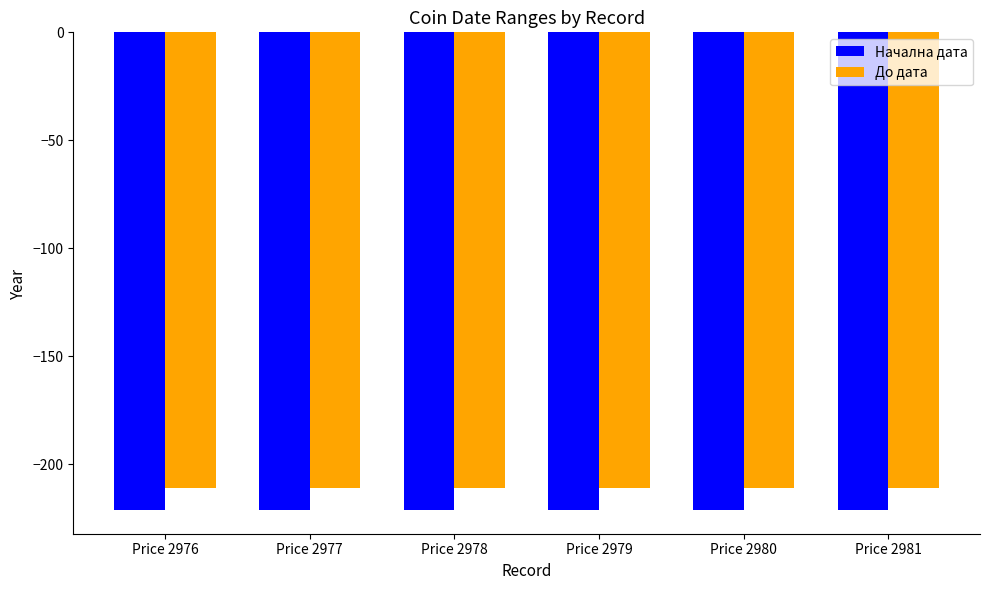

The До дата series shows -211 at Price 2979. True or false?

True